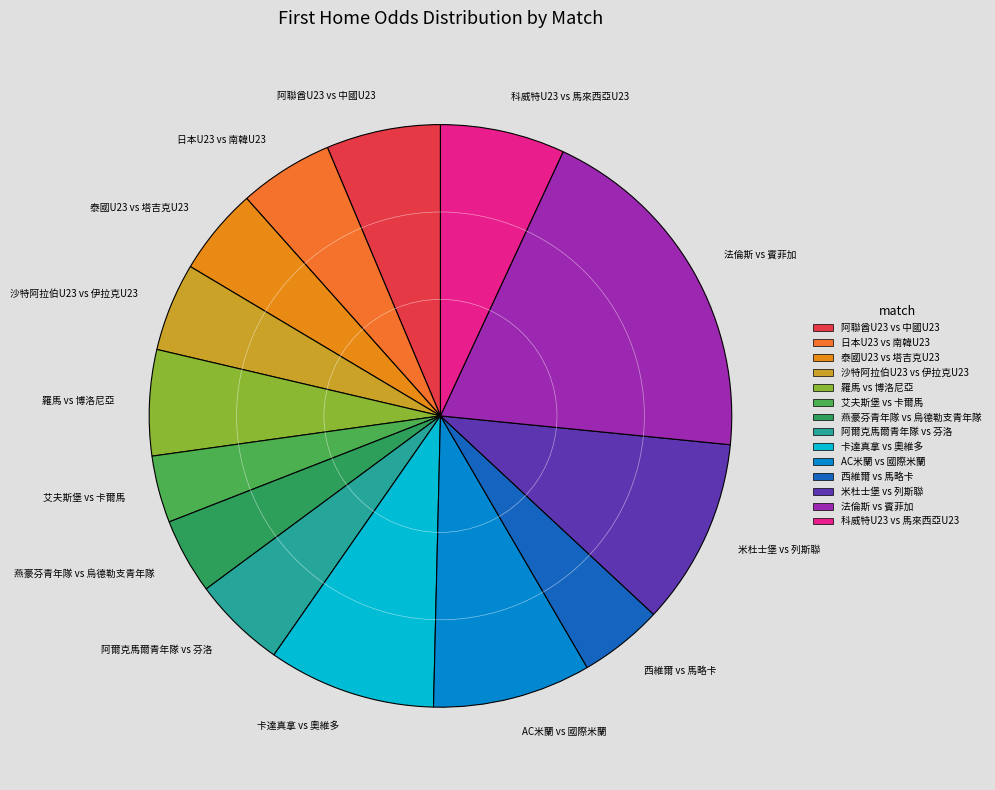

How many segments does this pie chart have?

14